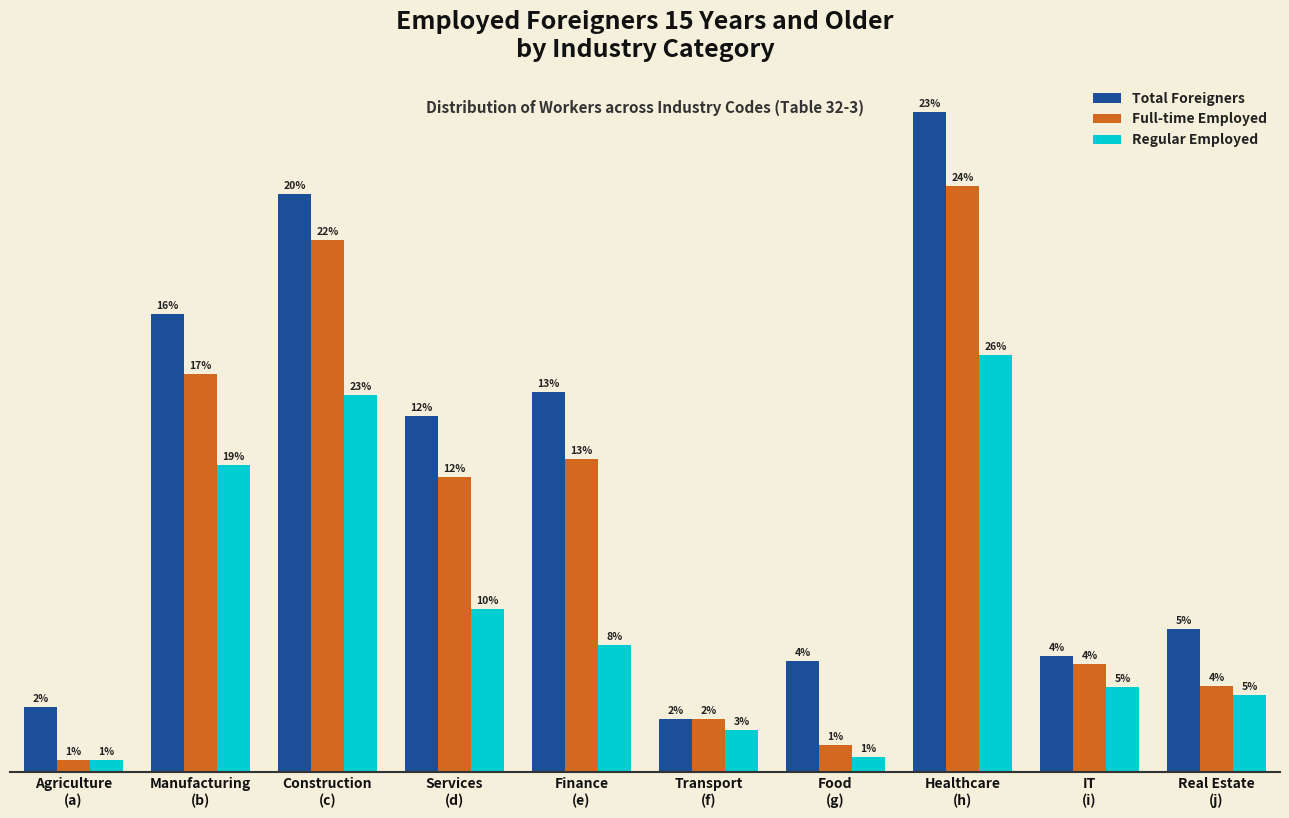

Does the chart contain stacked bars?

No